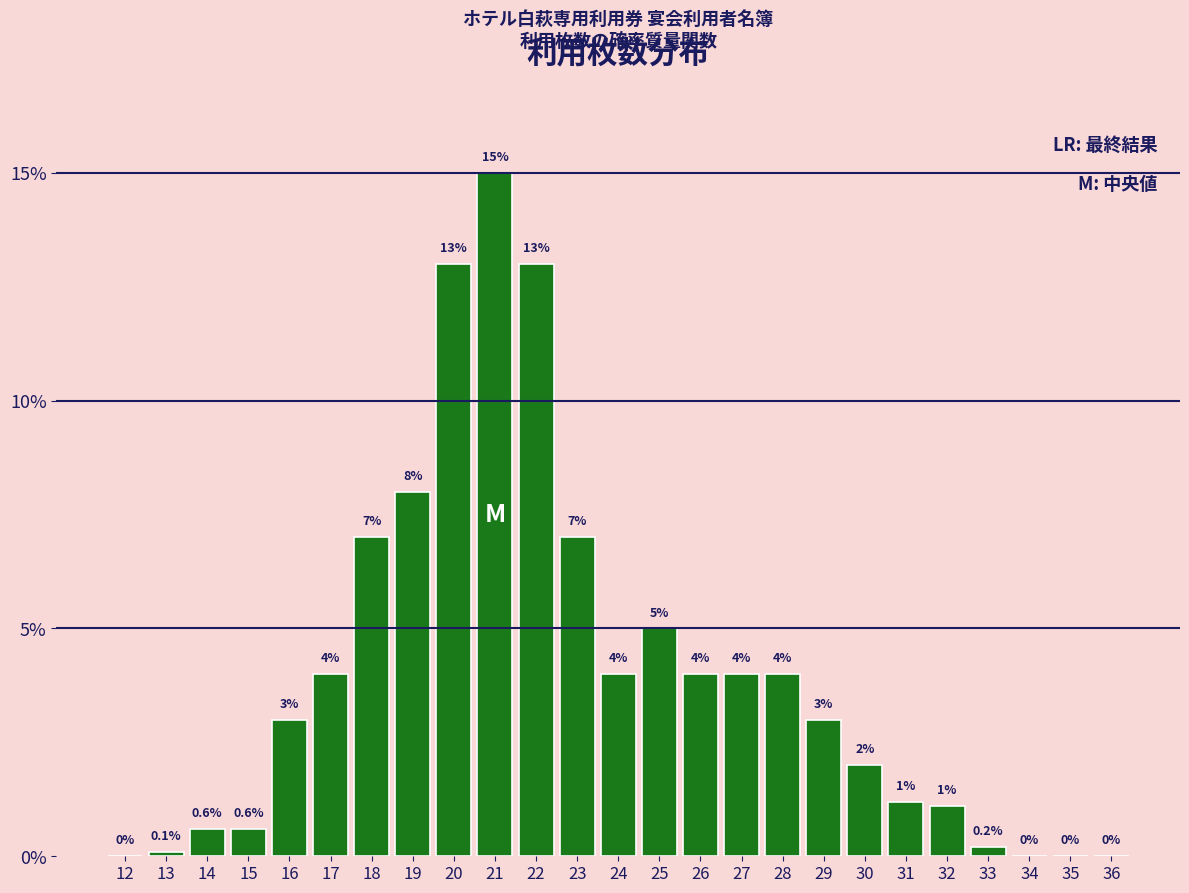

Reading left to right, what are all the values shown in this chart?

12=0.0	13=0.1	14=0.6	15=0.6	16=3.0	17=4.0	18=7.0	19=8.0	20=13.0	21=15.0	22=13.0	23=7.0	24=4.0	25=5.0	26=4.0	27=4.0	28=4.0	29=3.0	30=2.0	31=1.2	32=1.1	33=0.2	34=0.0	35=0.0	36=0.0